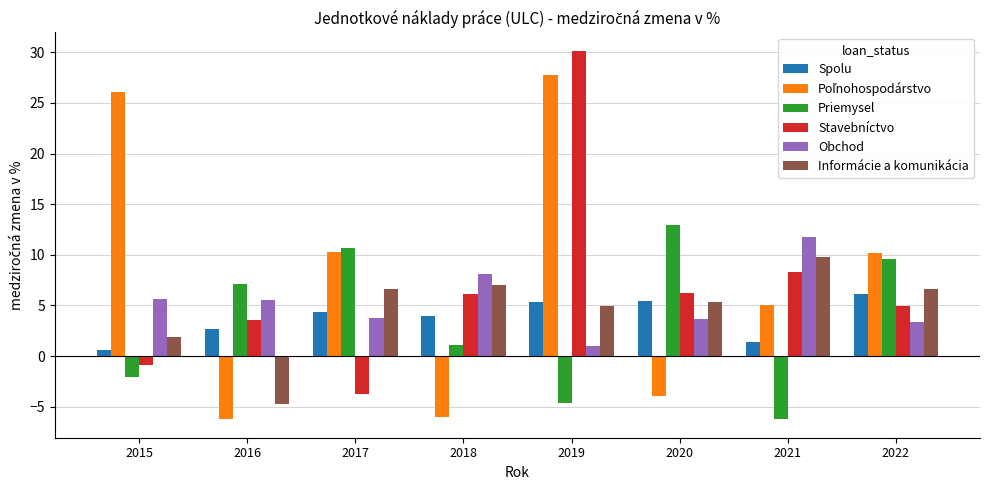

What is the value of the Obchod bar at the 8th from the left?

3.4